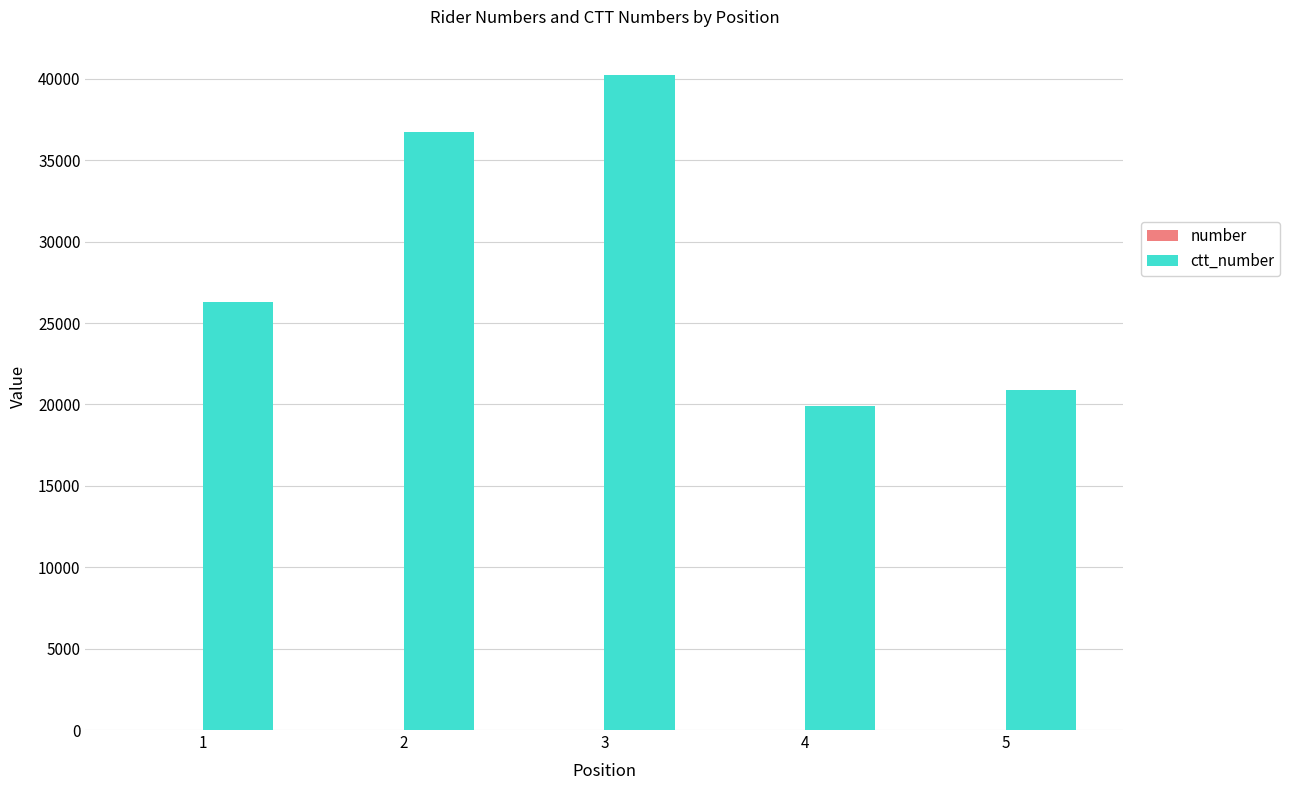

How many groups of bars are there?

5